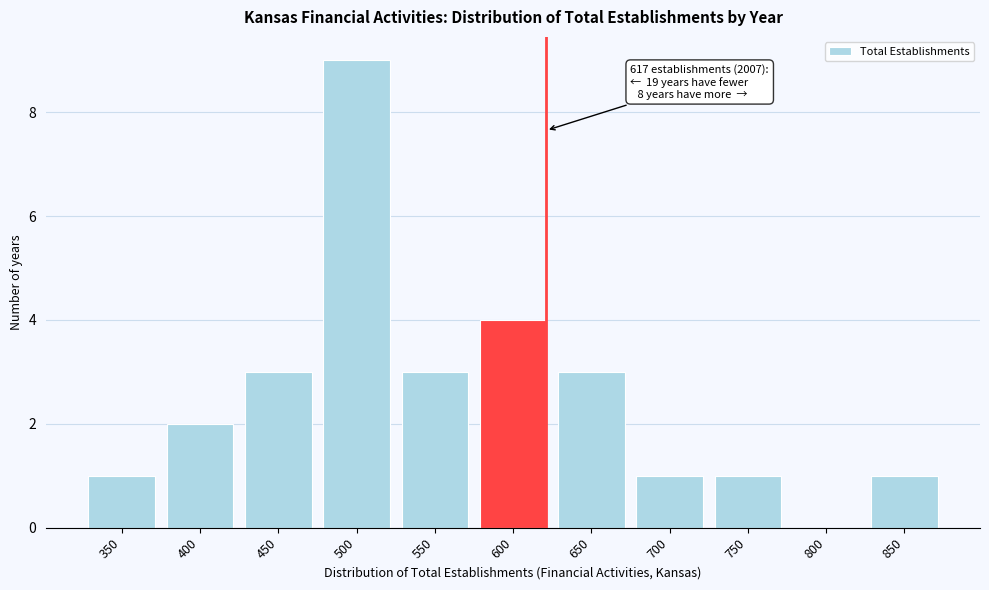

Reading left to right, extract all data points from this chart.

350=1	400=2	450=3	500=9	550=3	600=4	650=3	700=1	750=1	800=0	850=1